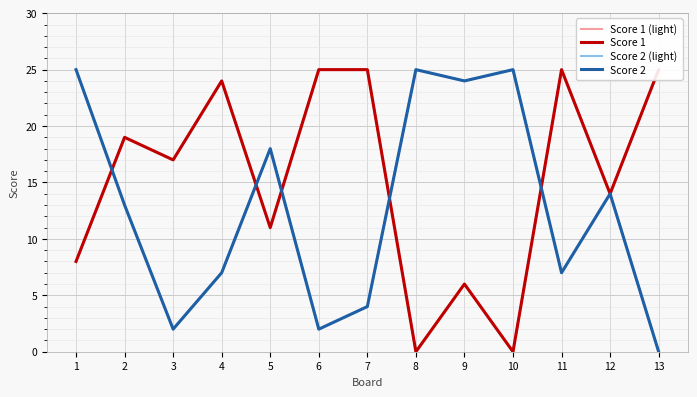

Reading left to right, what are all the values shown in this chart?

Score 1 (light): 8	19	17	24	11	25	25	0	6	0	25	14	25
Score 1: 8	19	17	24	11	25	25	0	6	0	25	14	25
Score 2 (light): 25	13	2	7	18	2	4	25	24	25	7	14	0
Score 2: 25	13	2	7	18	2	4	25	24	25	7	14	0